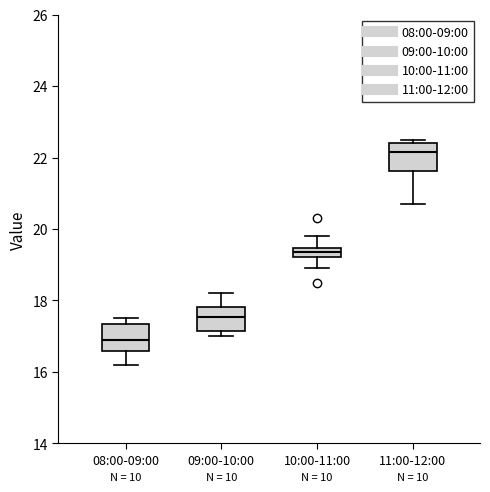

Where does the median line of the box for 09:00-10:00 sit on the y-axis? The values are not printed on the chart, so give them approximately, as read against the axis.

17.6